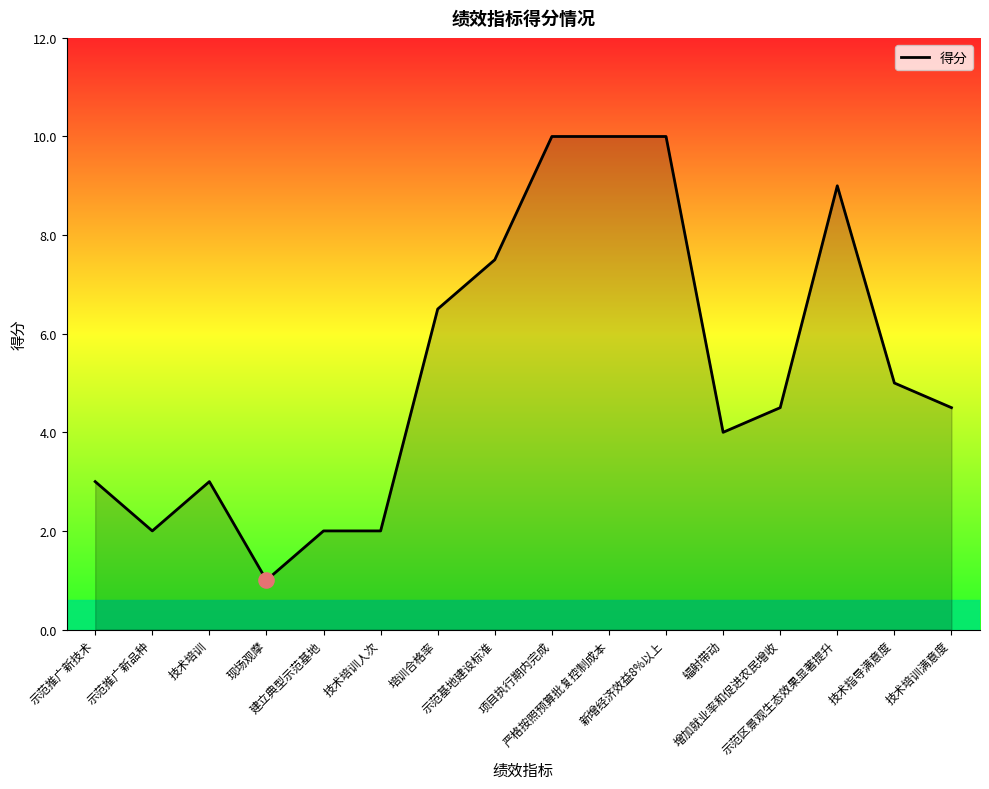

What is the change in value from 示范区景观生态效果显著提升 to 技术培训满意度?

-4.5